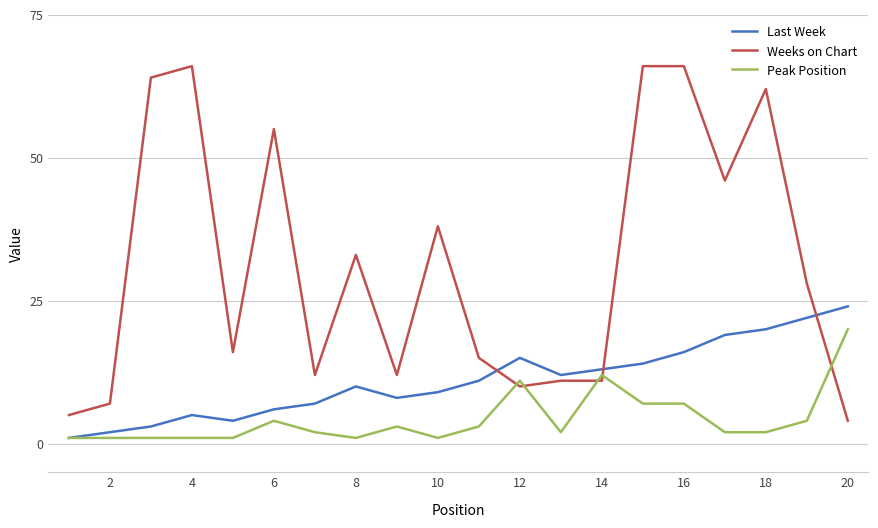

What is the greatest value displayed?

66